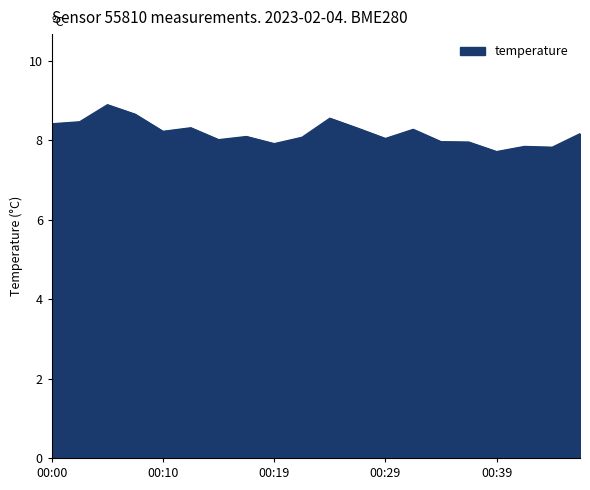

What is the minimum value shown in the chart?

7.7